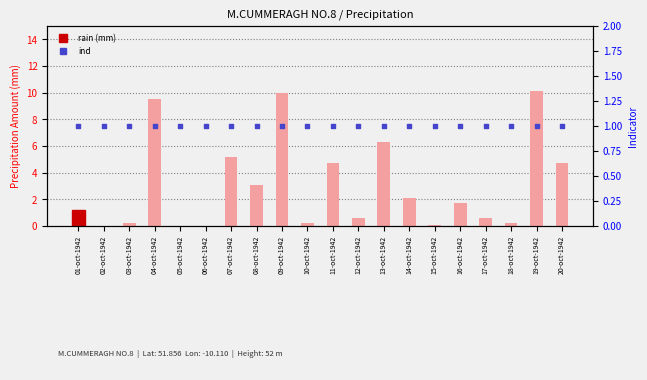

At how many categories does at least one series exceed 5?

5